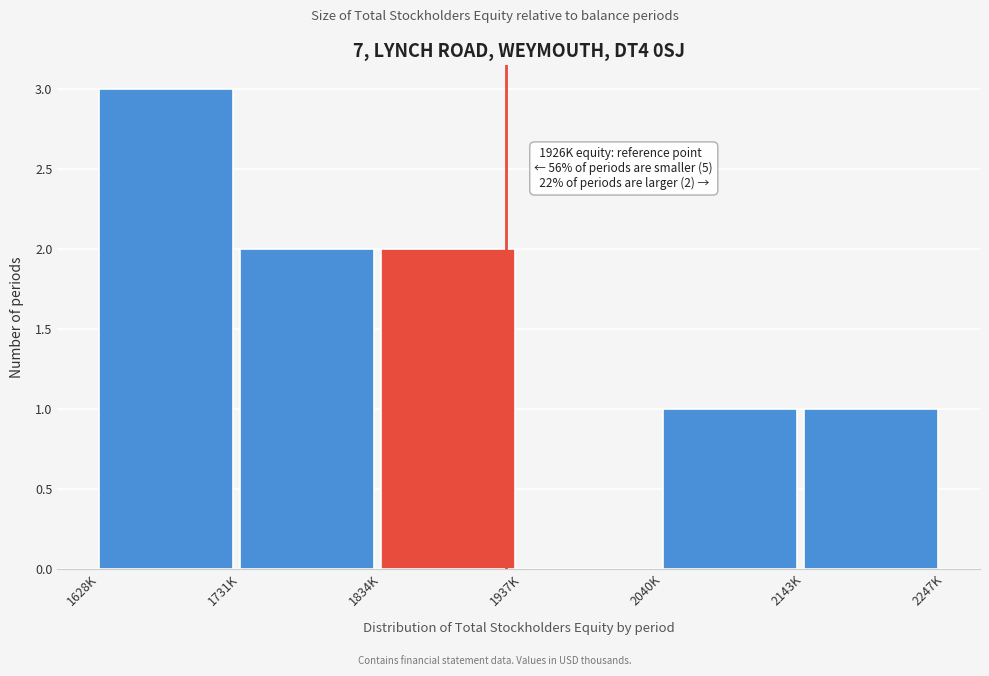

Reading left to right, extract all data points from this chart.

1628K=3	1731K=2	1834K=2	1937K=0	2040K=1	2143K=1